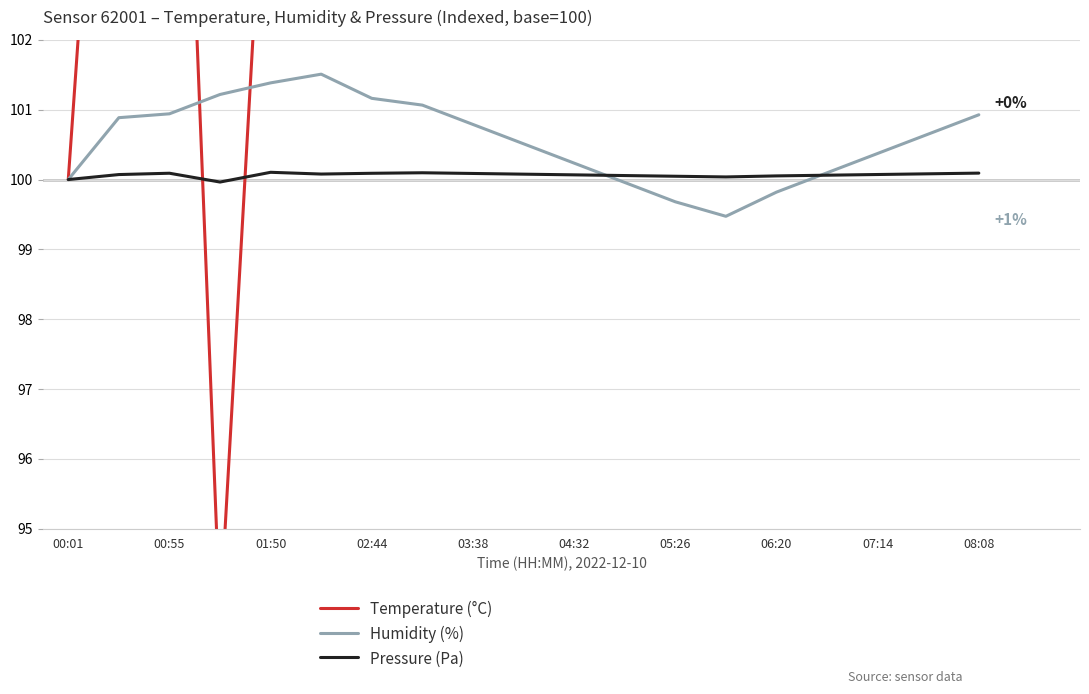

What is the maximum value for Pressure (Pa)?

100.1